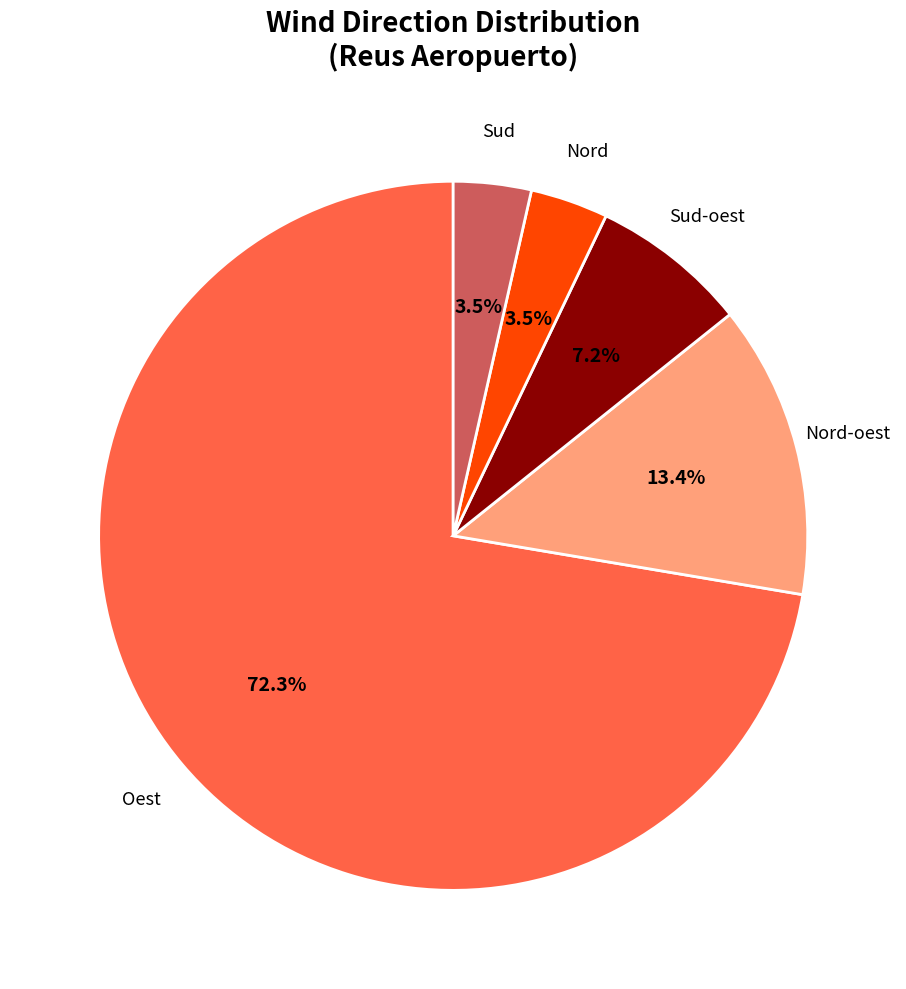

Which category has the biggest portion of the pie?

Oest